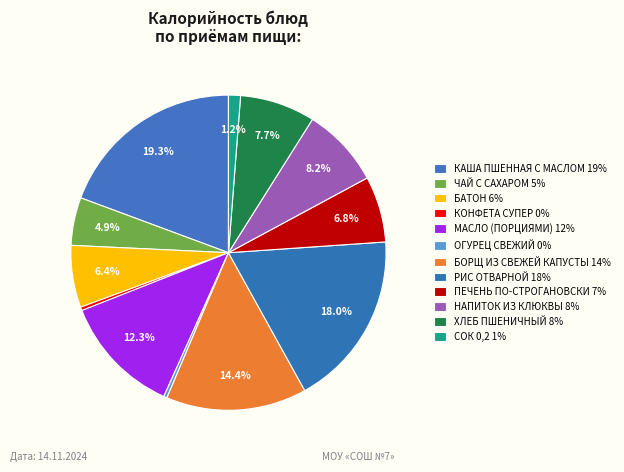

Do ЧАЙ С САХАРОМ and БАТОН together represent more than half of the pie?

No